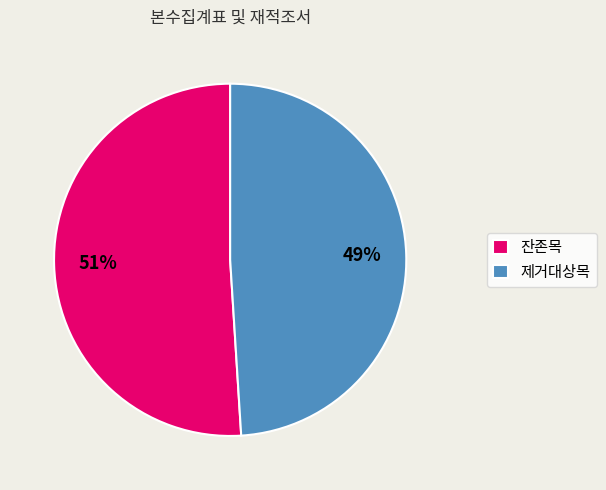

True or false: 잔존목 accounts for 41% of the total.

False